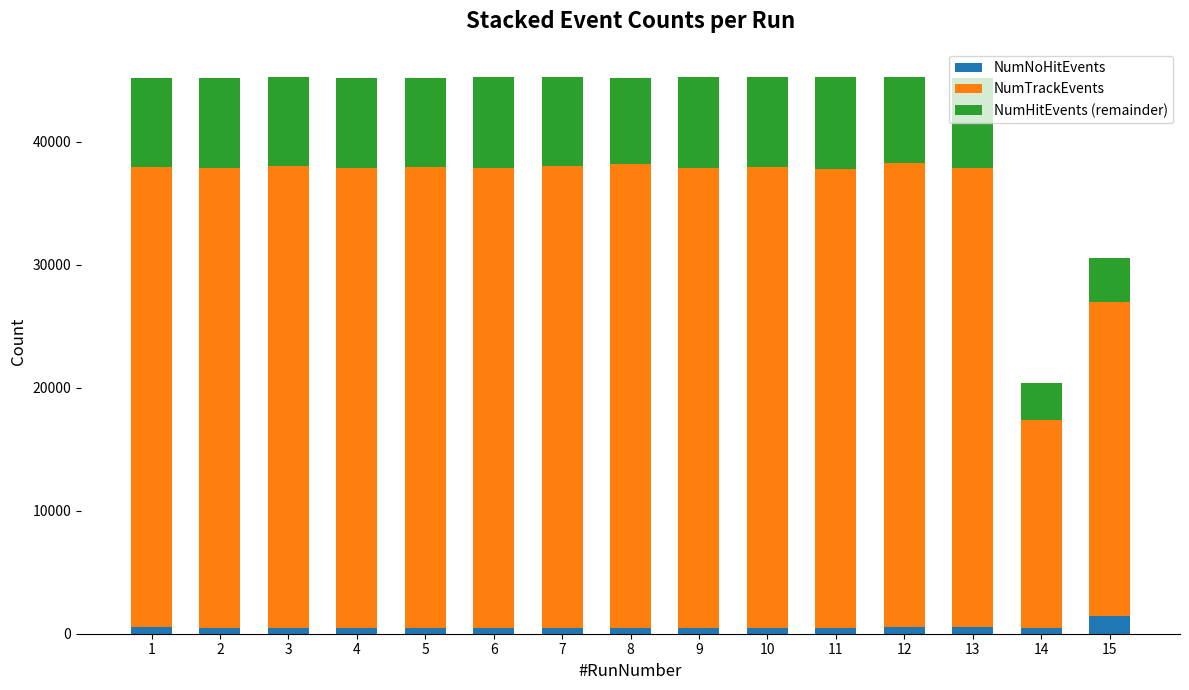

What is the difference between the maximum and minimum values in the NumNoHitEvents series?

970